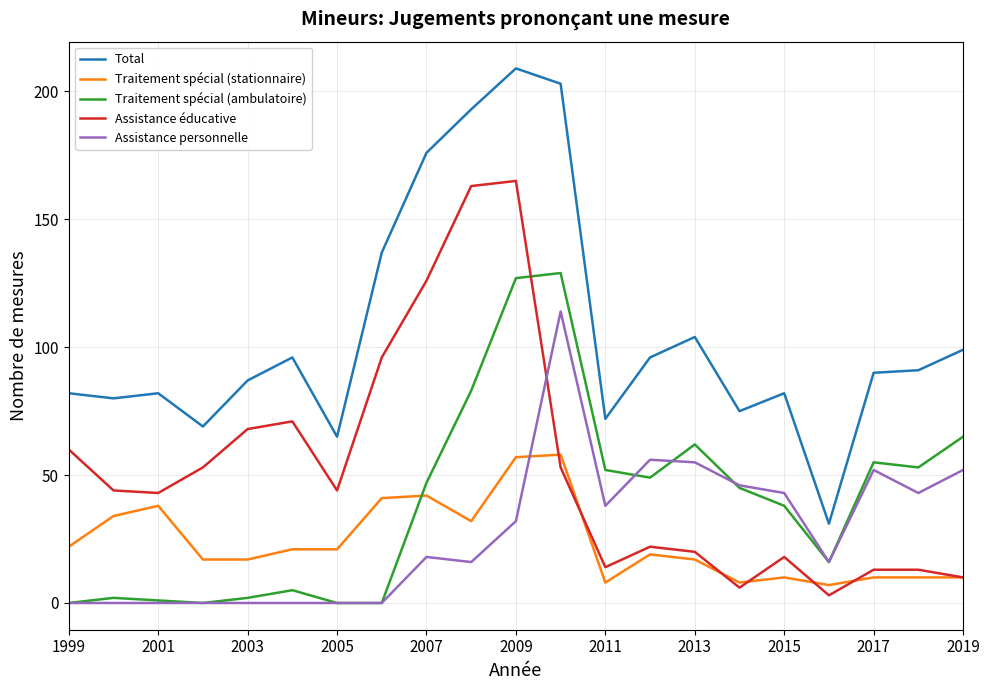

Which series has the widest spread of values?

Total